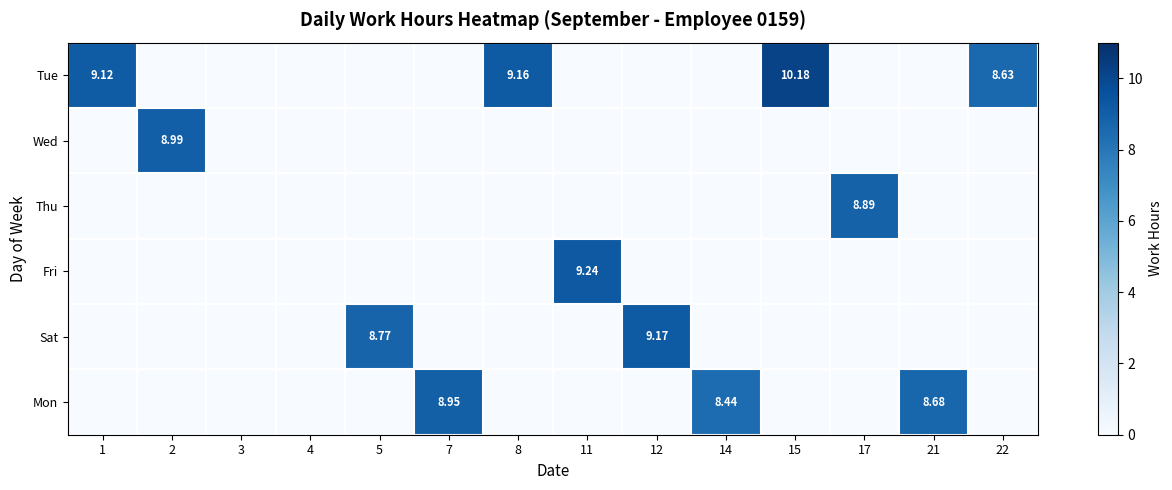

The Tue series shows 0.0 at 2. True or false?

True